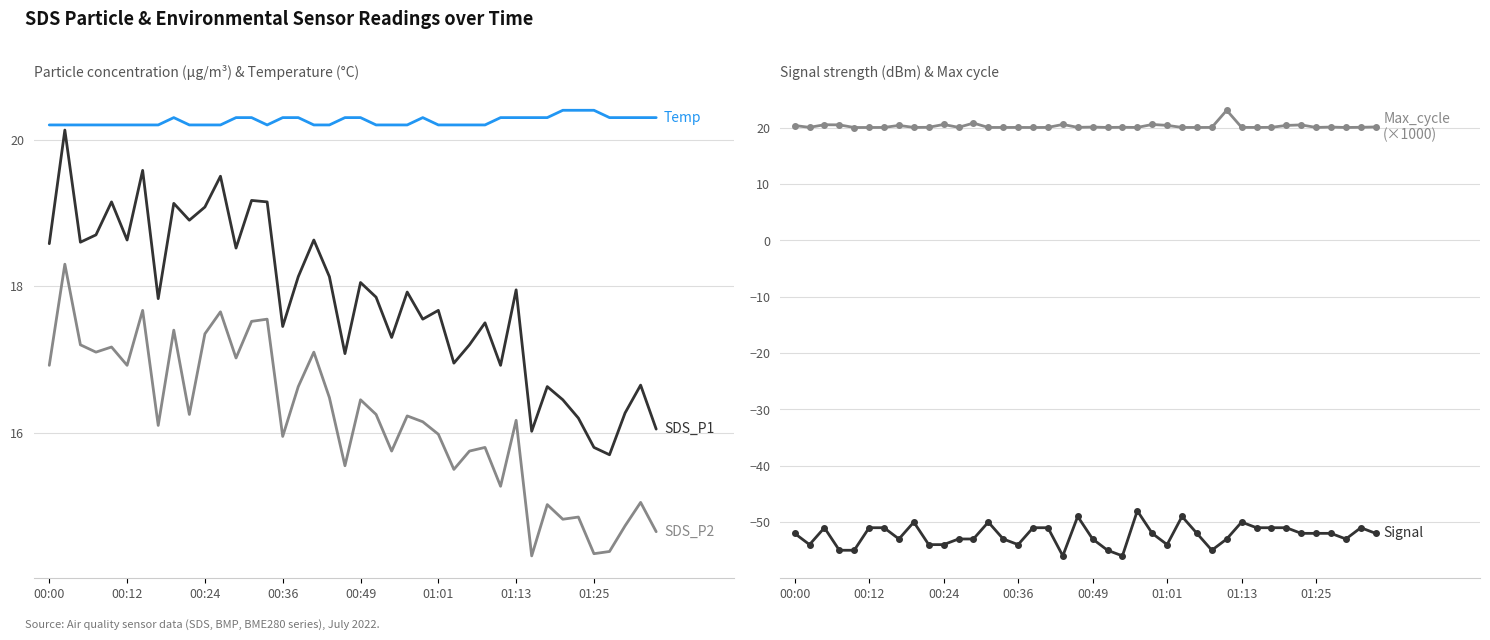

At how many categories does at least one series exceed 22?

1